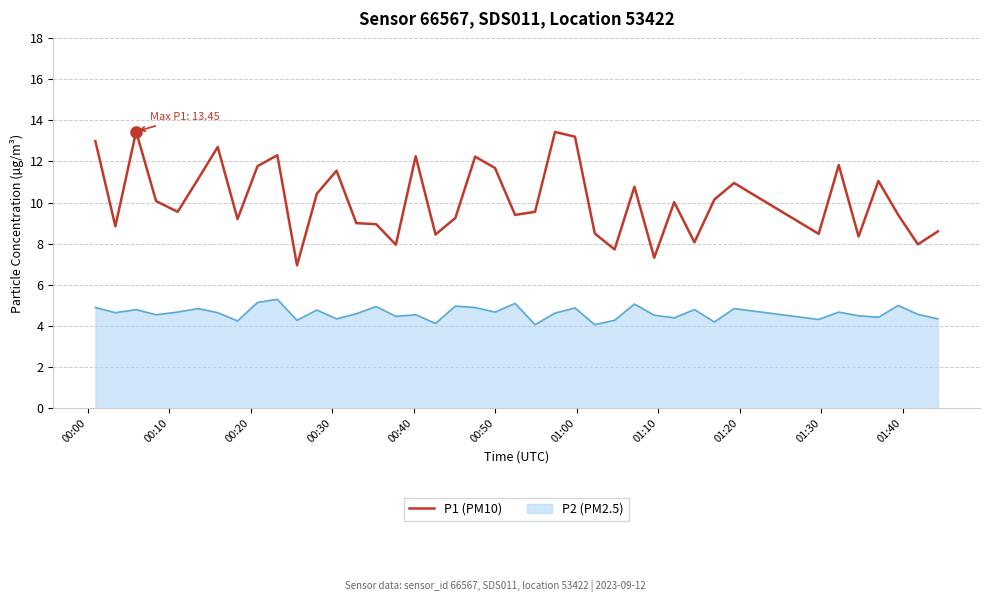

What is the difference between the maximum and minimum values in the P1 (PM10) series?

6.5